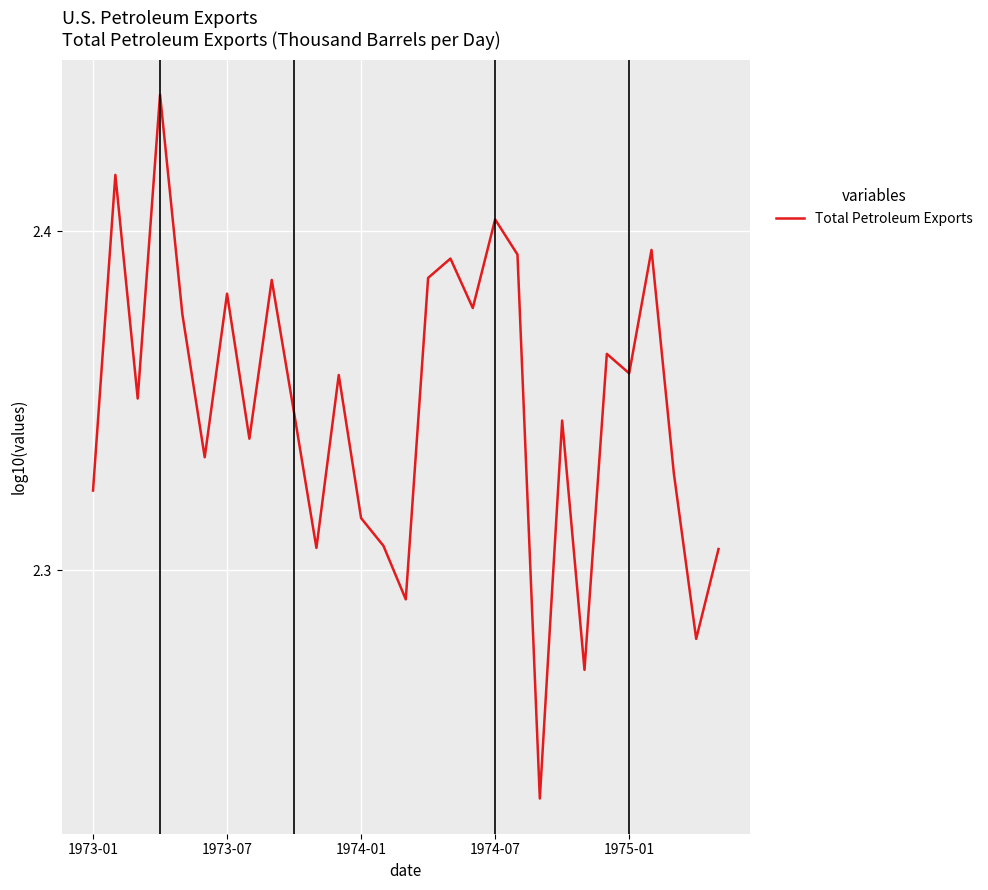

Is this an area chart (filled region under the line)?

No